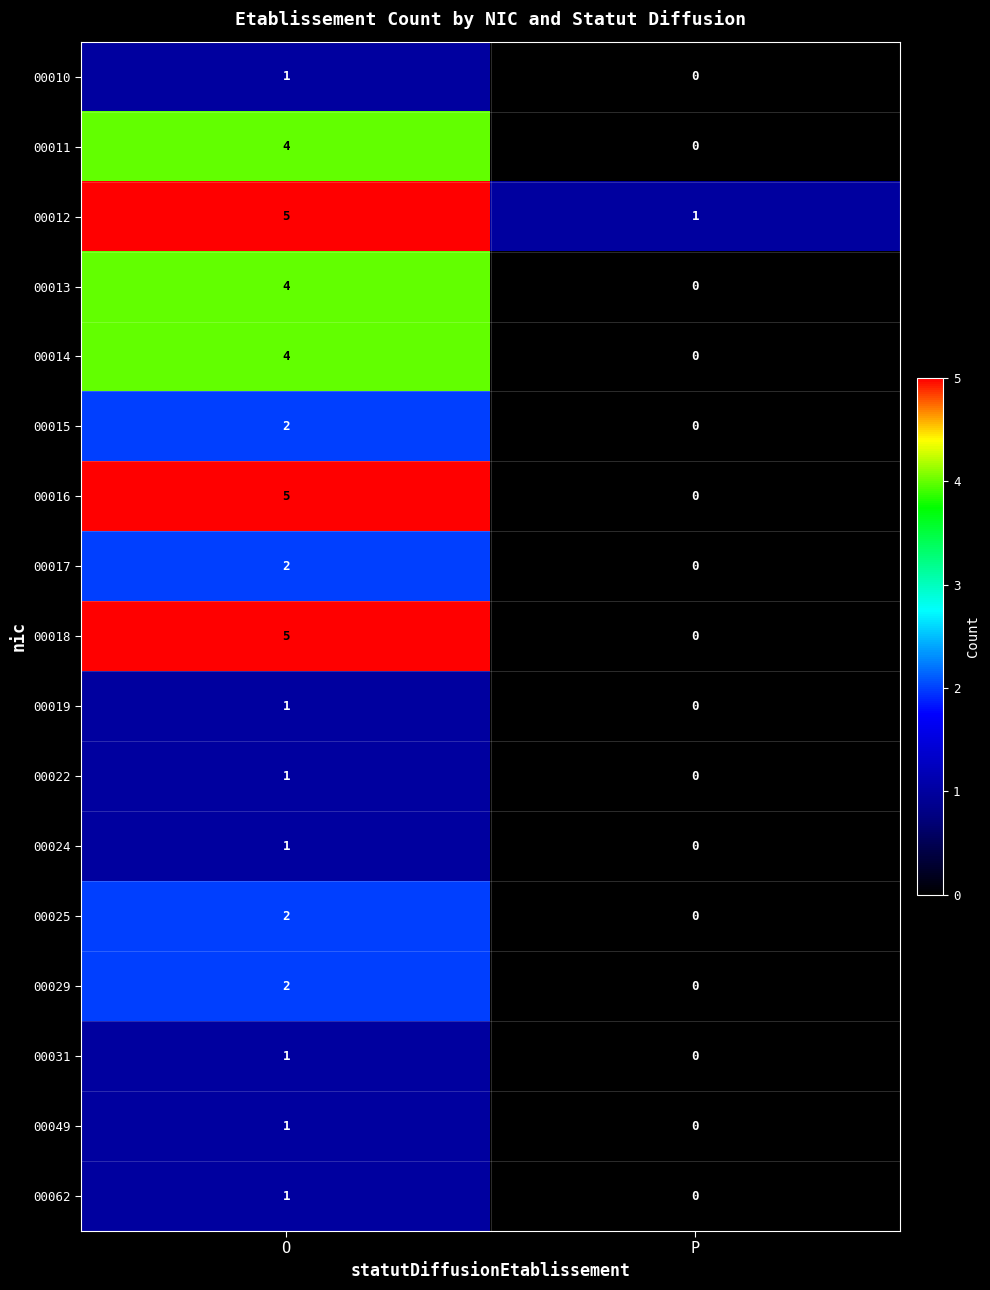

What is the total value across all series at P?

1